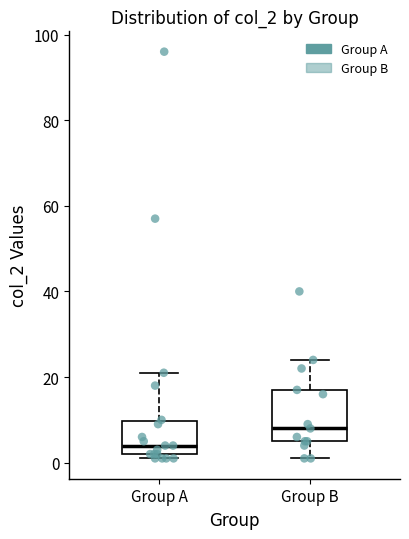

Where is the lower edge of the box for Group A on the y-axis? The values are not printed on the chart, so give them approximately, as read against the axis.

2